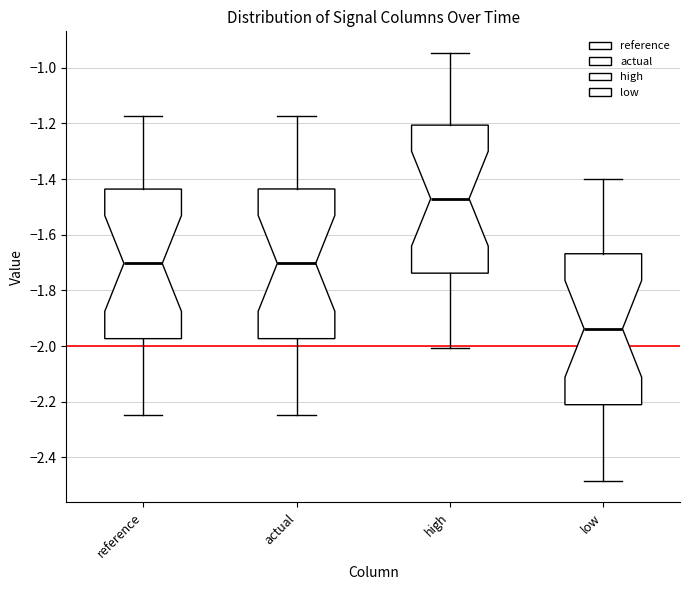

Reading left to right, transcribe this box plot: for each box, give where its median line is, the range the box spans, and where its two whiskers end, as read against the y-axis. The values are not printed on the chart, so give them approximately, as read against the axis.

reference: median -1.70, box -1.98 to -1.44, whiskers -2.24 to -1.18
actual: median -1.70, box -1.98 to -1.44, whiskers -2.24 to -1.18
high: median -1.48, box -1.74 to -1.20, whiskers -2.00 to -0.94
low: median -1.94, box -2.22 to -1.66, whiskers -2.48 to -1.40